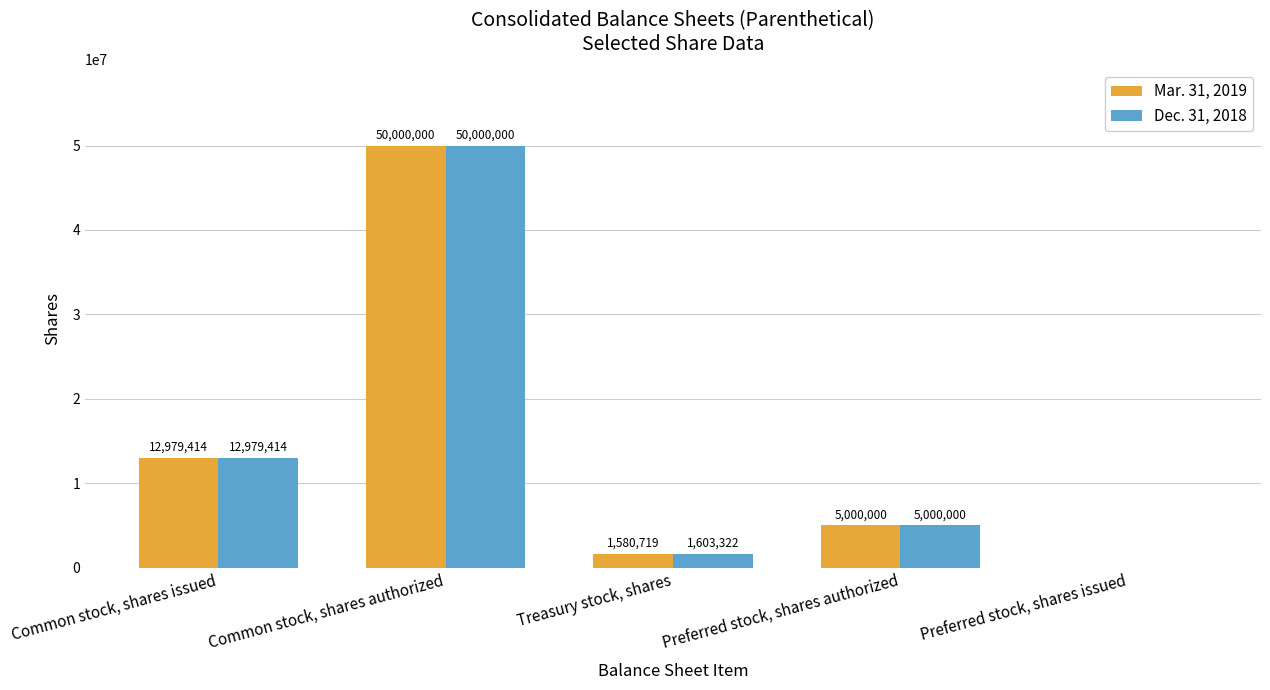

What are all the series names shown in the legend?

Mar. 31, 2019, Dec. 31, 2018